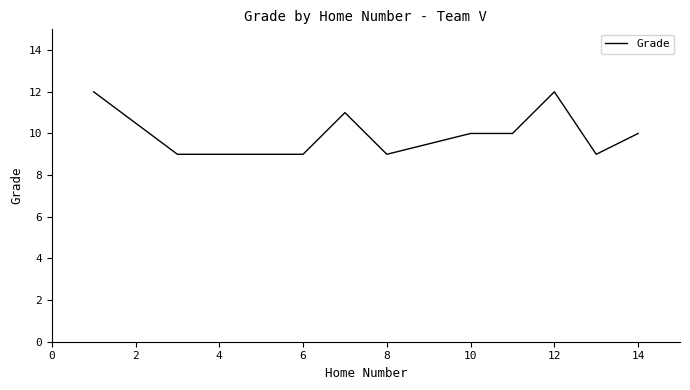

What is the difference between the maximum and minimum values?

3